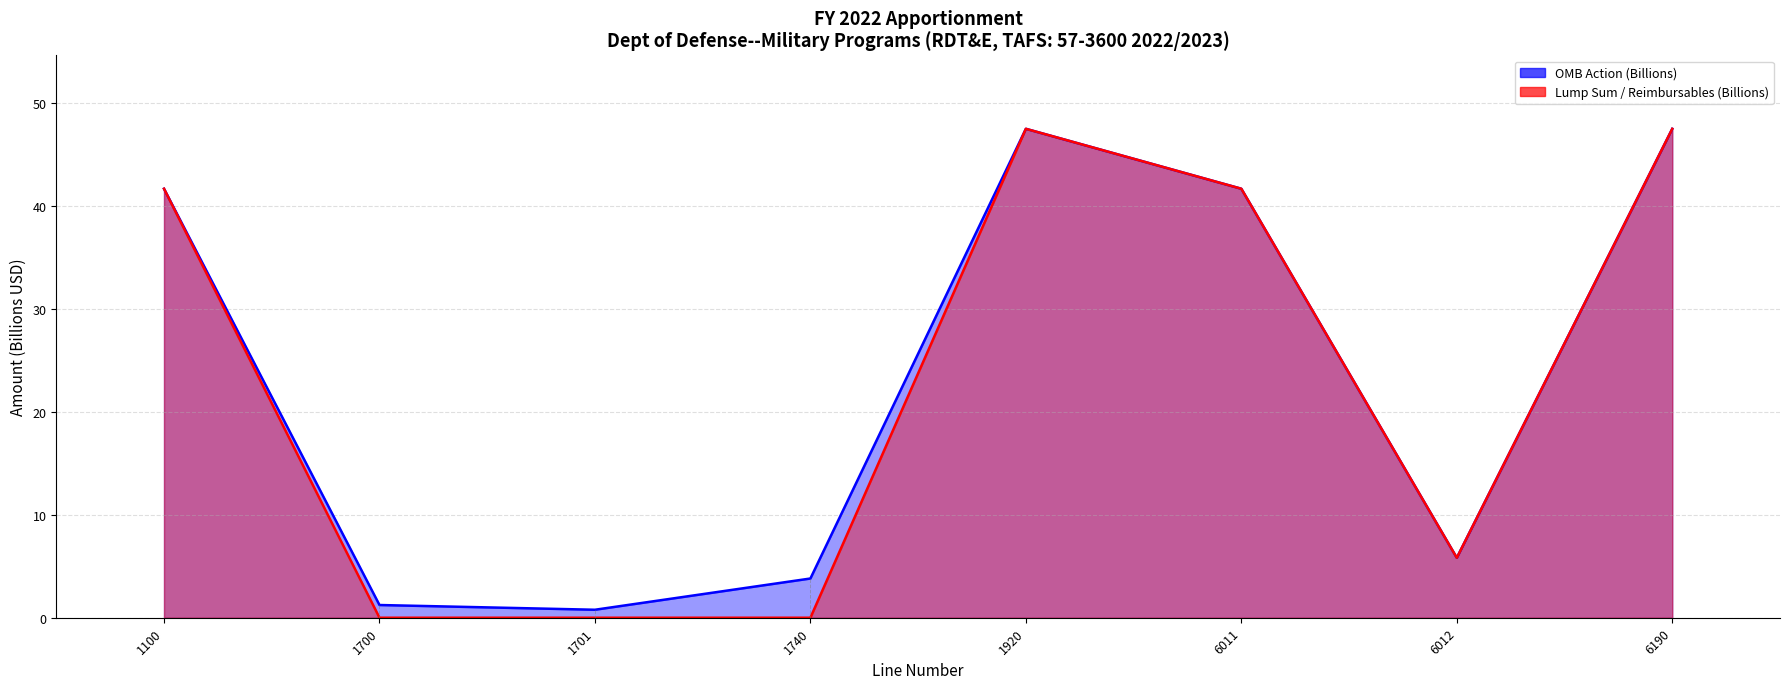

True or false: Lump Sum / Reimbursables (Billions) (line) and OMB Action (Billions) (line) cross at least once.

False